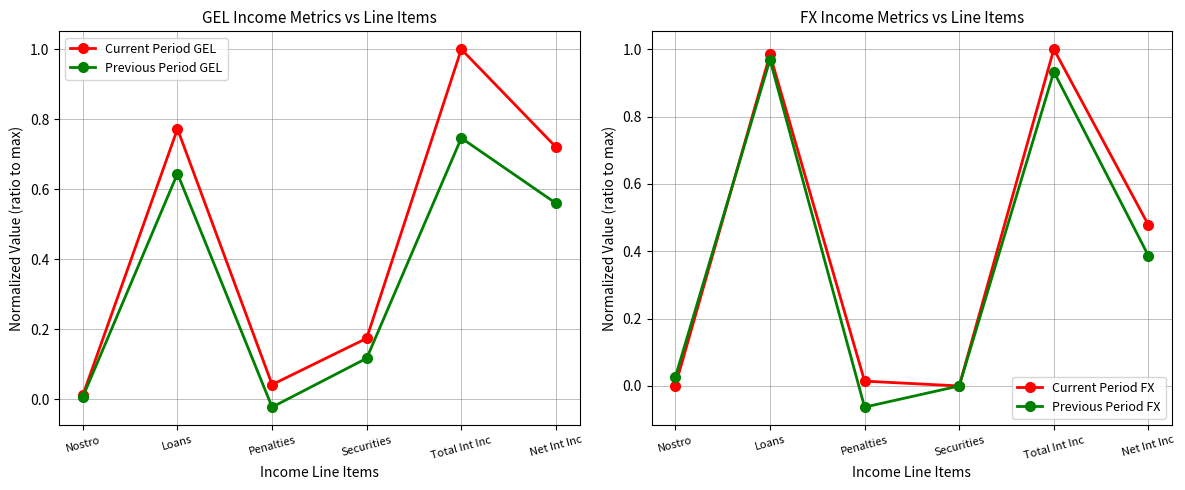

Where do Previous Period FX and Previous Period GEL first cross each other?

Loans and Penalties